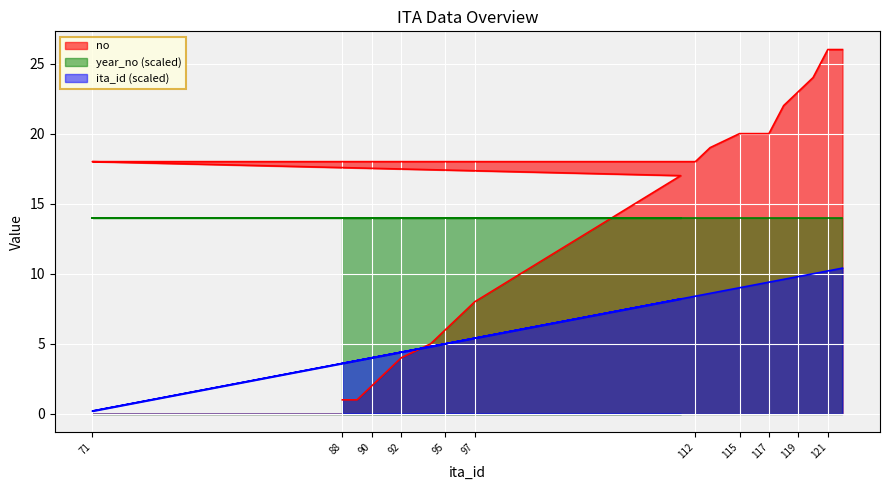

What is the total value across all series at 97?

27.4